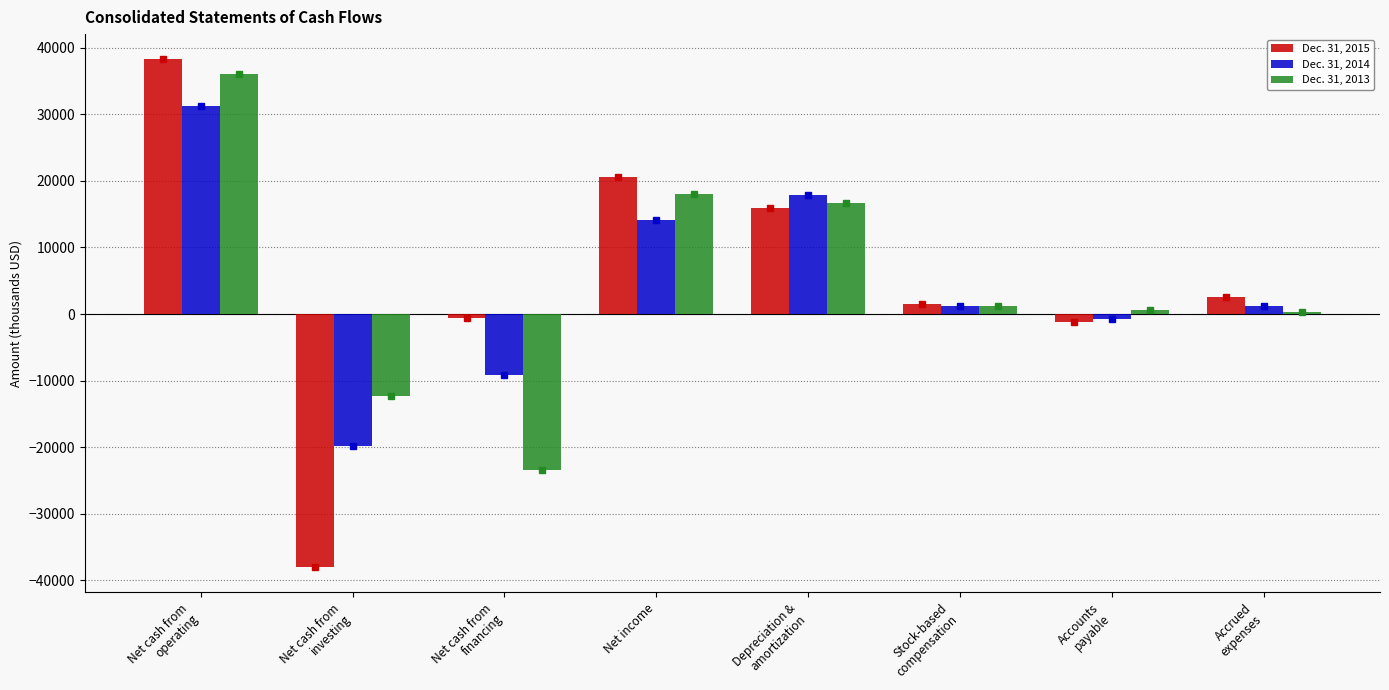

What are all the series names shown in the legend?

Dec. 31, 2015, Dec. 31, 2014, Dec. 31, 2013